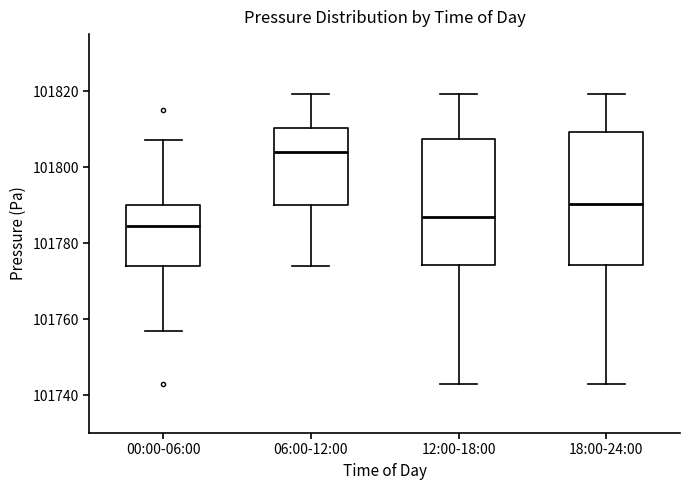

Which box's median line is the lowest?

00:00-06:00